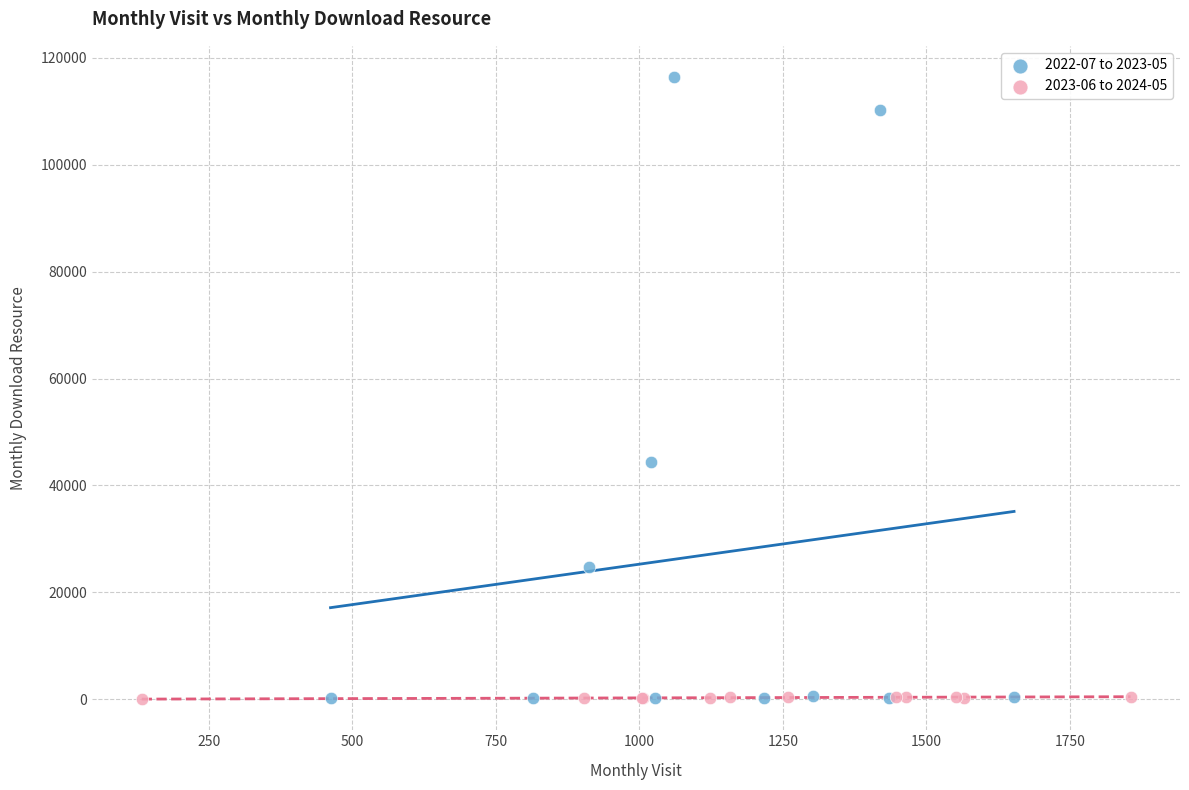

Which series reaches the maximum Y coordinate?

2022-07 to 2023-05